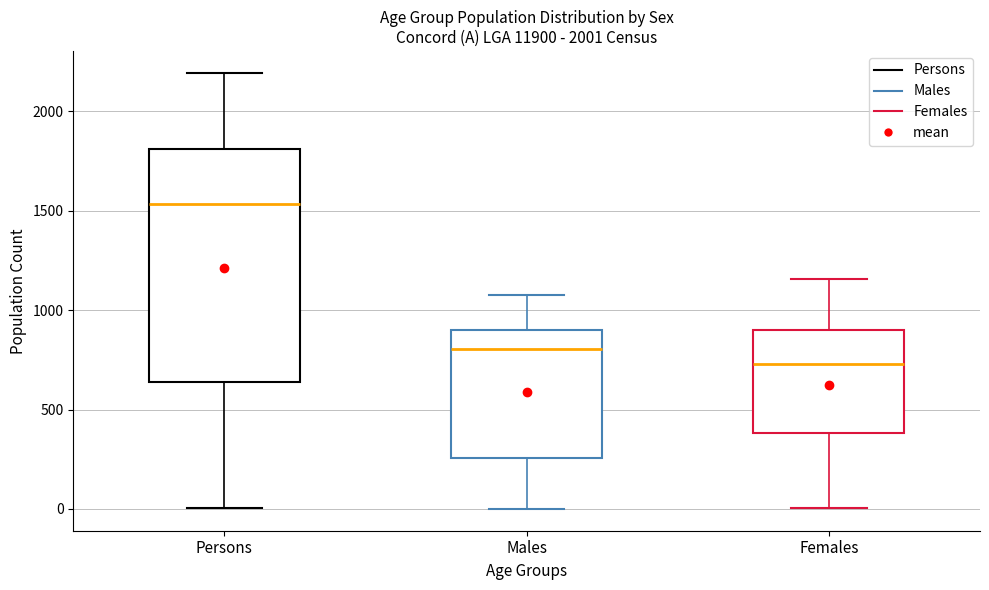

Comparing the boxes themselves (not the whiskers), which one is the tallest?

Persons